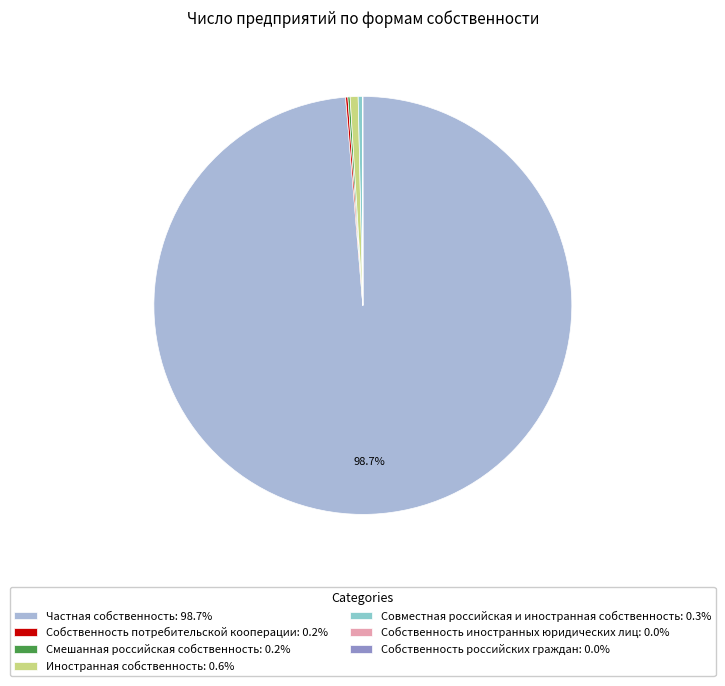

What portion of the pie excludes Иностранная собственность?

99.4%